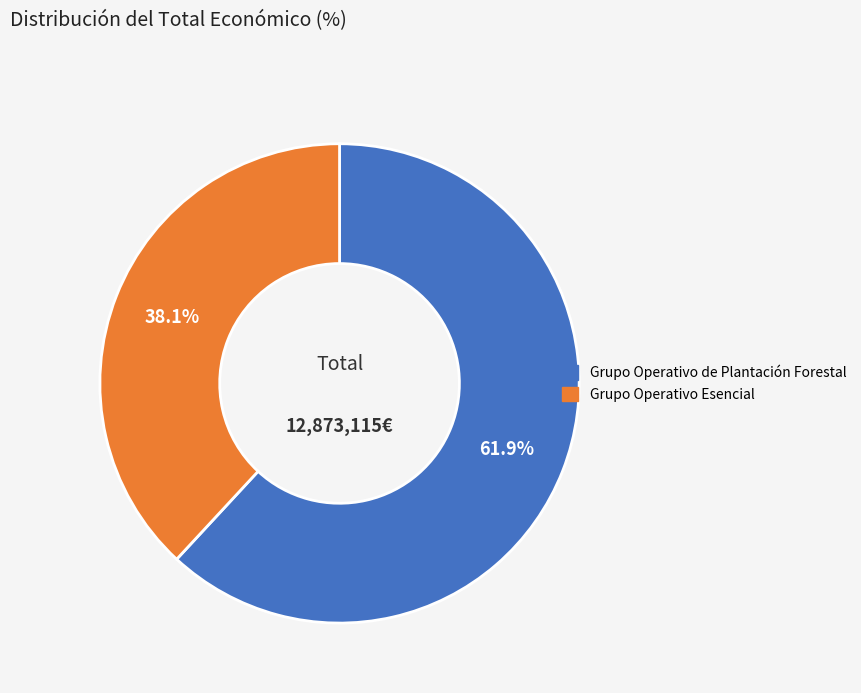

What is the ratio of the value at Grupo Operativo de Plantación Forestal to the value at Grupo Operativo Esencial?

1.6